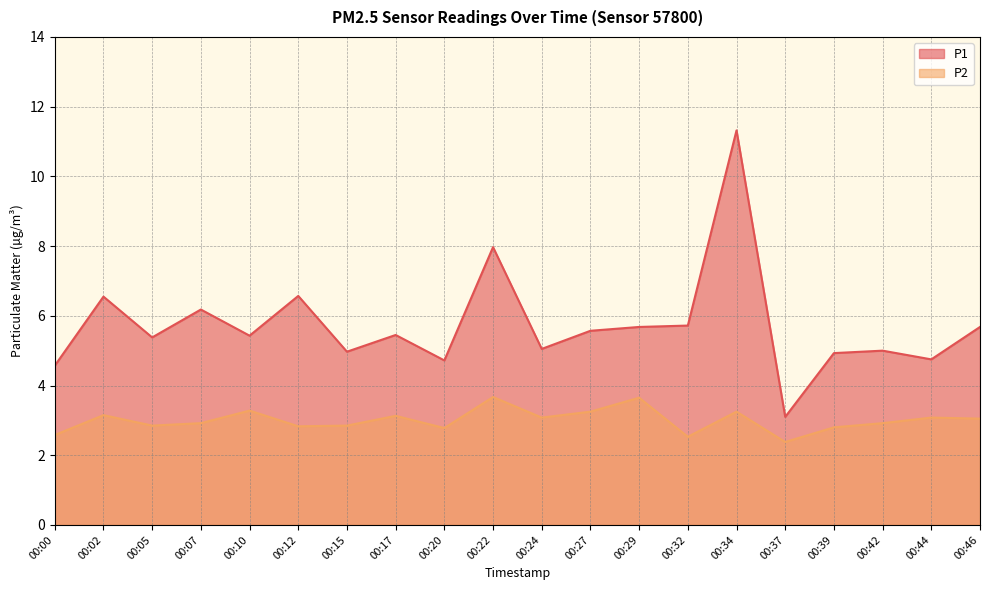

List the labels in order of P1 value, smallest first.

00:37, 00:00, 00:20, 00:44, 00:39, 00:15, 00:42, 00:24, 00:05, 00:10, 00:17, 00:27, 00:29, 00:46, 00:32, 00:07, 00:02, 00:12, 00:22, 00:34